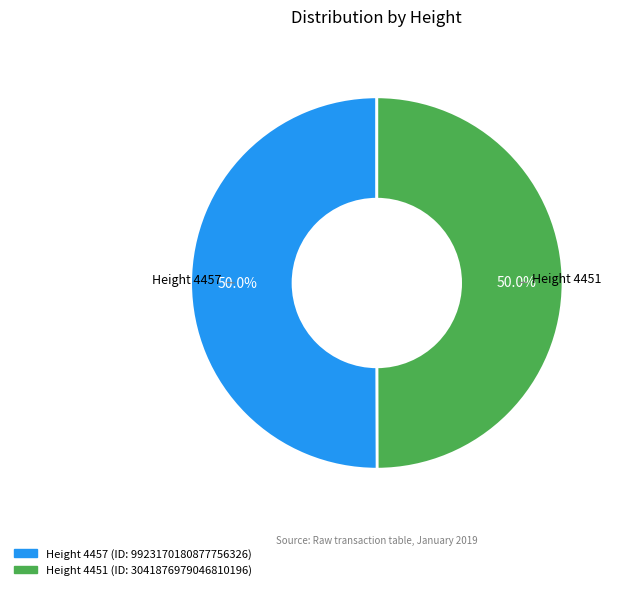

How many slices are in this pie chart?

2